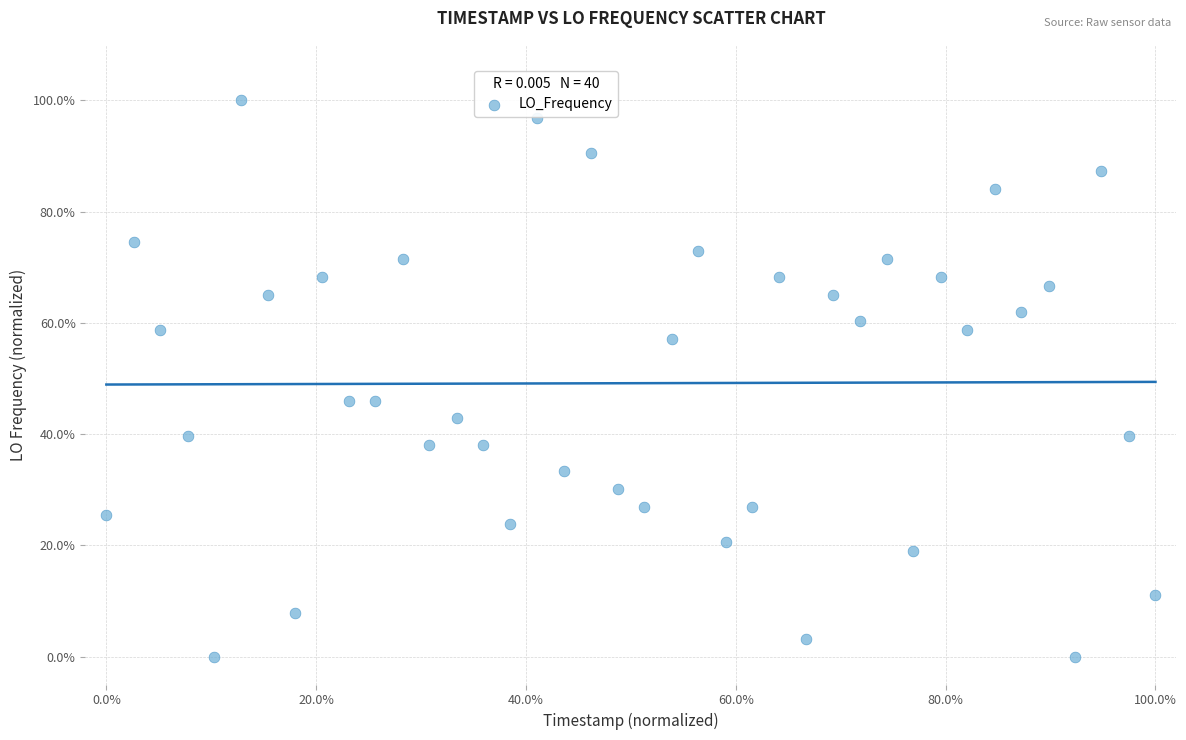

What is the range of Y values (max minus min)?

100.0